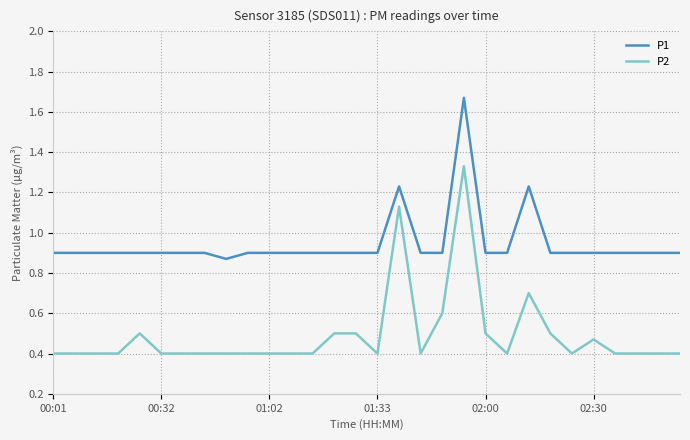

List the series in order of their overall mean, highest first.

P1, P2